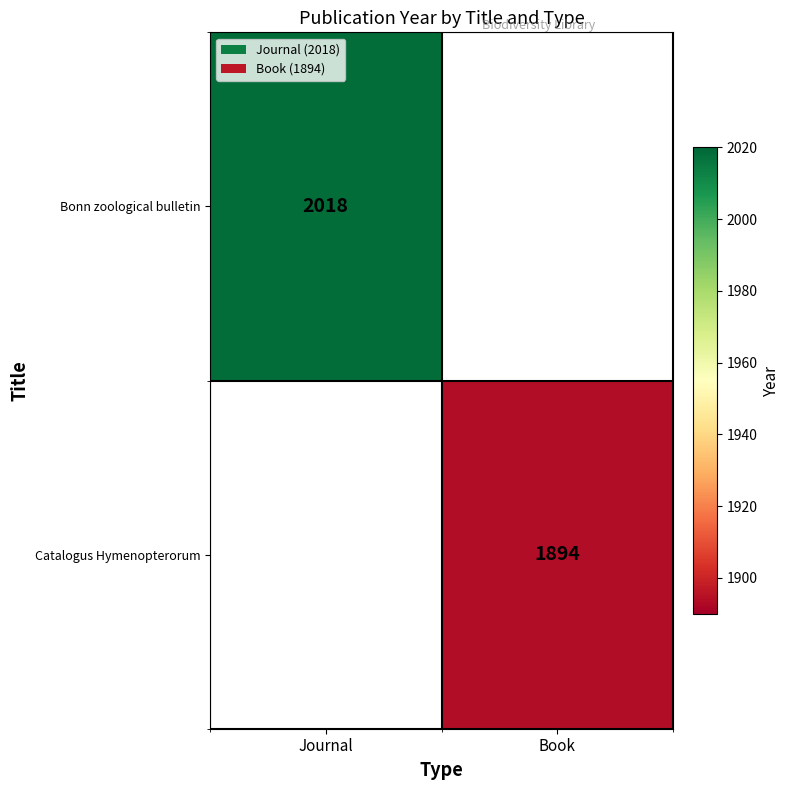

At how many categories does at least one series exceed 1943?

1